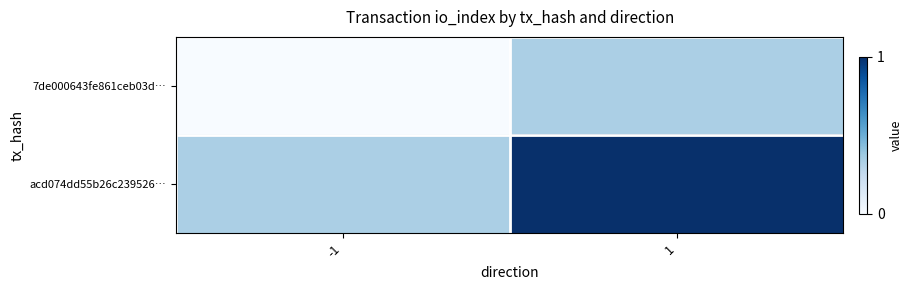

What is the spread (max minus min) of values at -1?

0.3